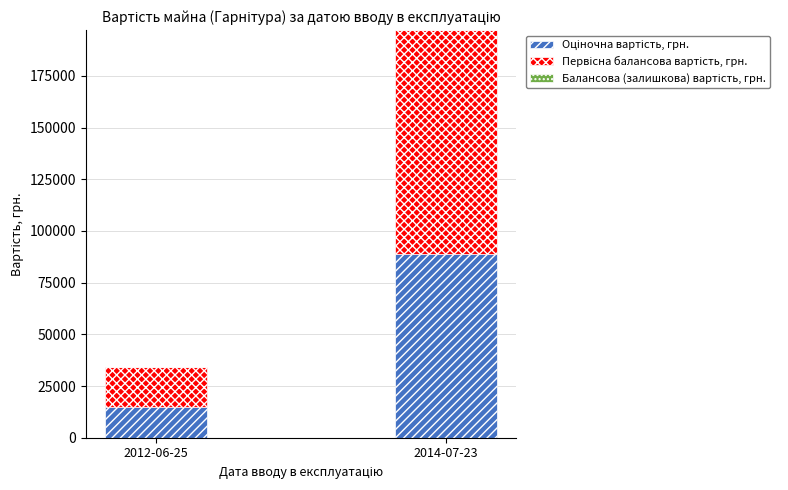

At which category is the sum across all series the highest?

2014-07-23